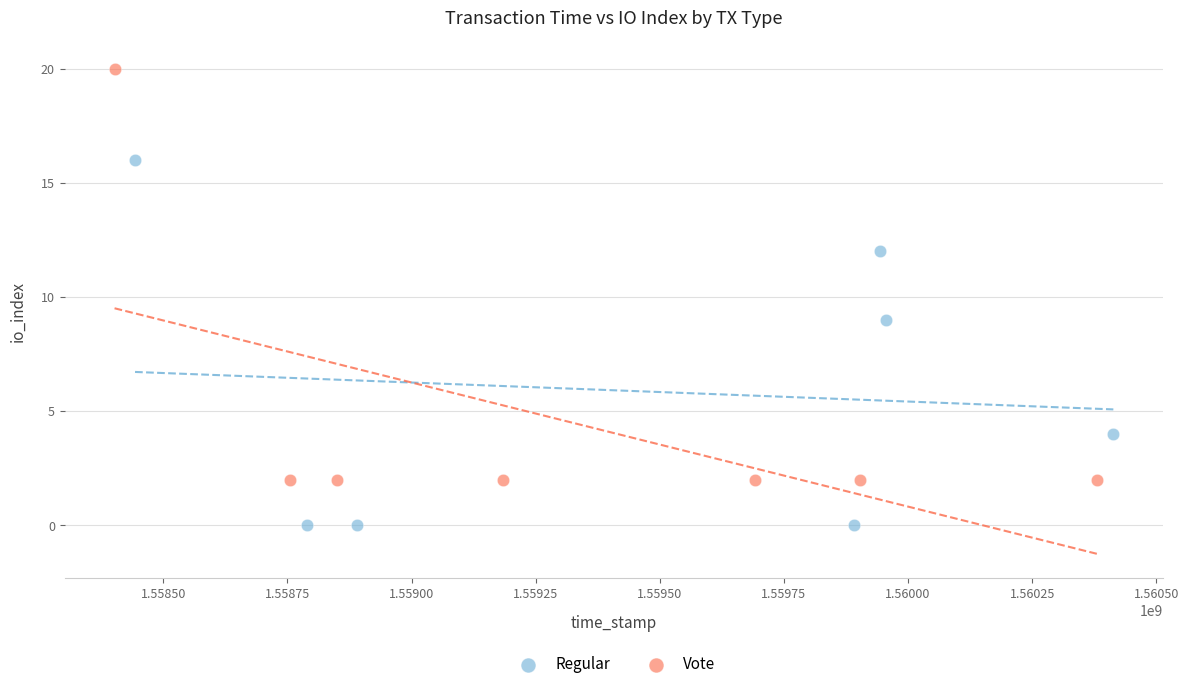

Which series has the largest Y range (max minus min)?

Vote